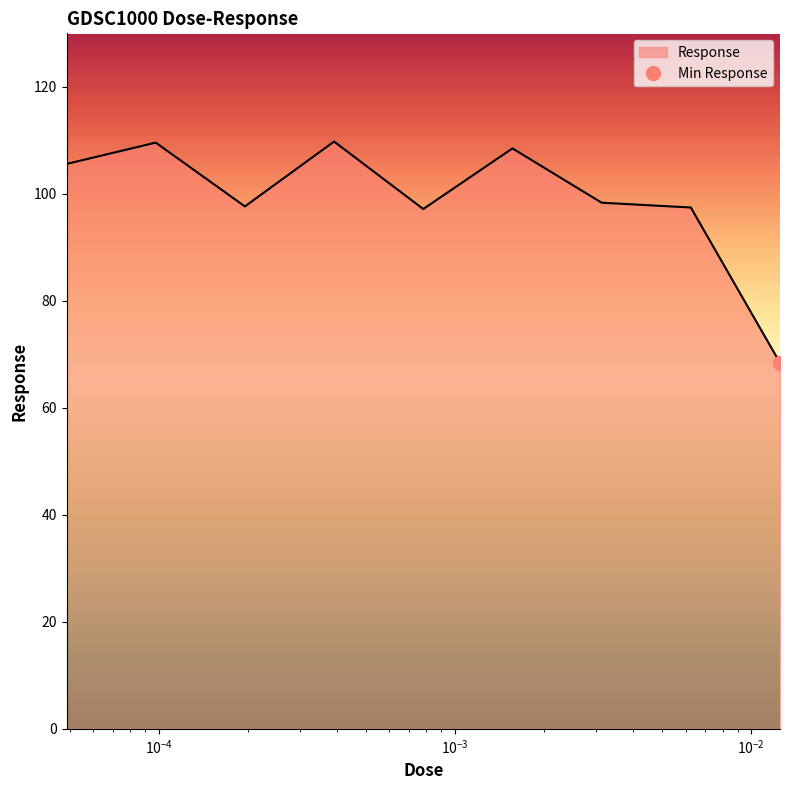

Reading right to left, list all the values displayed in this chart.

68.4	97.4	98.3	108.5	97.2	109.8	97.7	109.6	105.6